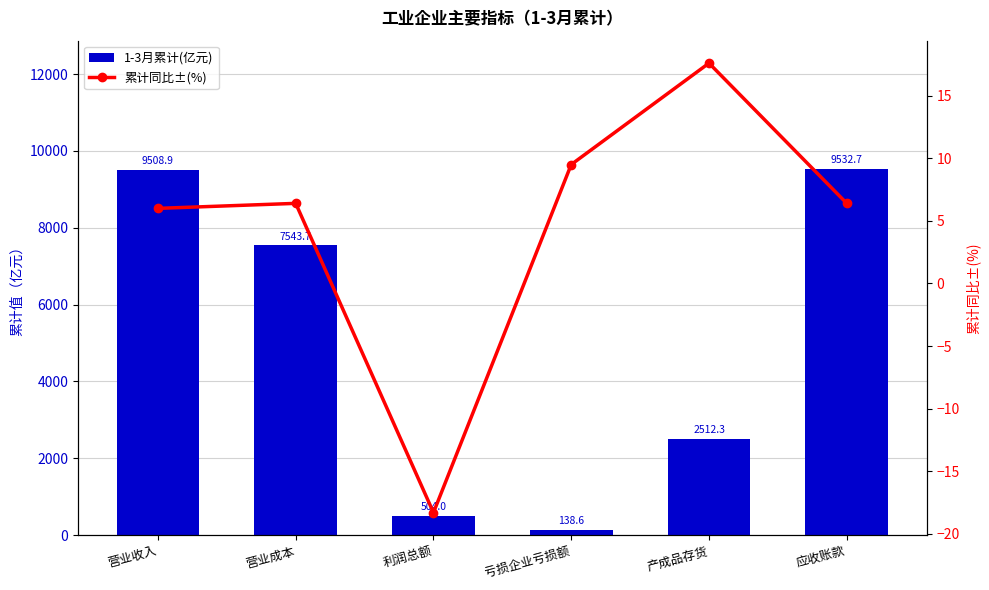

Rank the series by their maximum value, from lowest to highest.

累计同比±(%), 1-3月累计(亿元)